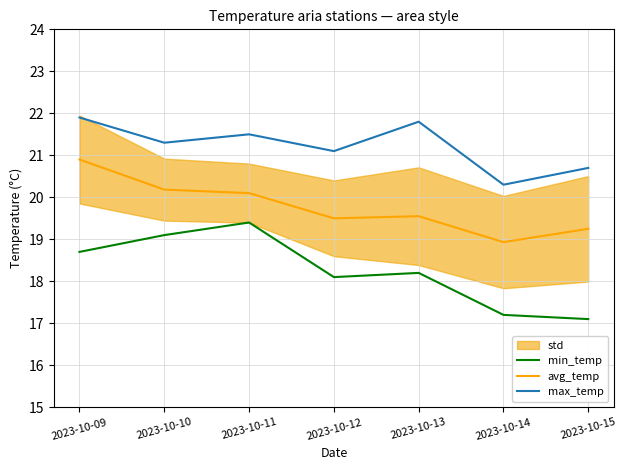

Where is max_temp nearest to the value 21?

2023-10-12